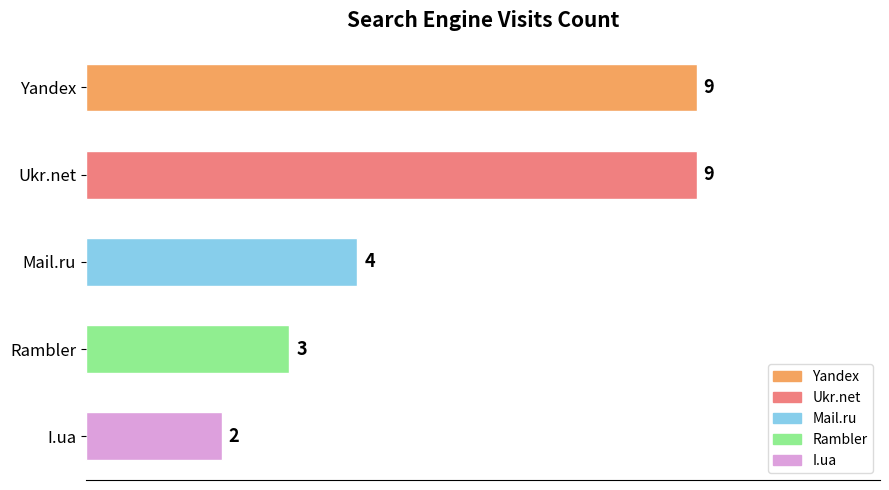

Are the bars horizontal?

Yes